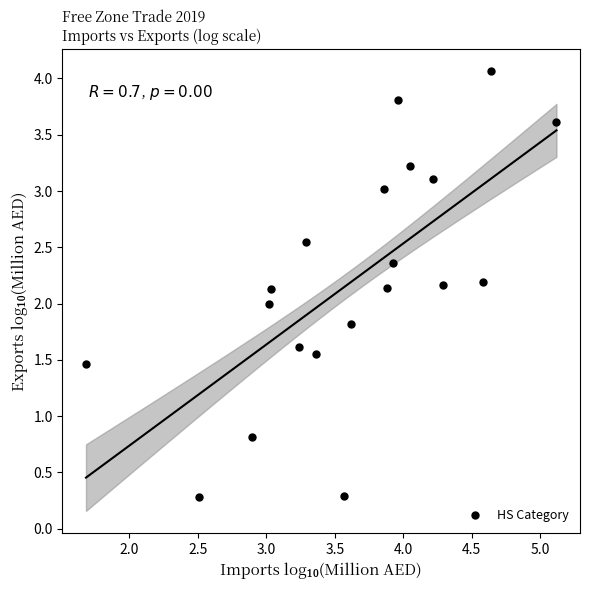

What is the range of Y values (max minus min)?

3.8